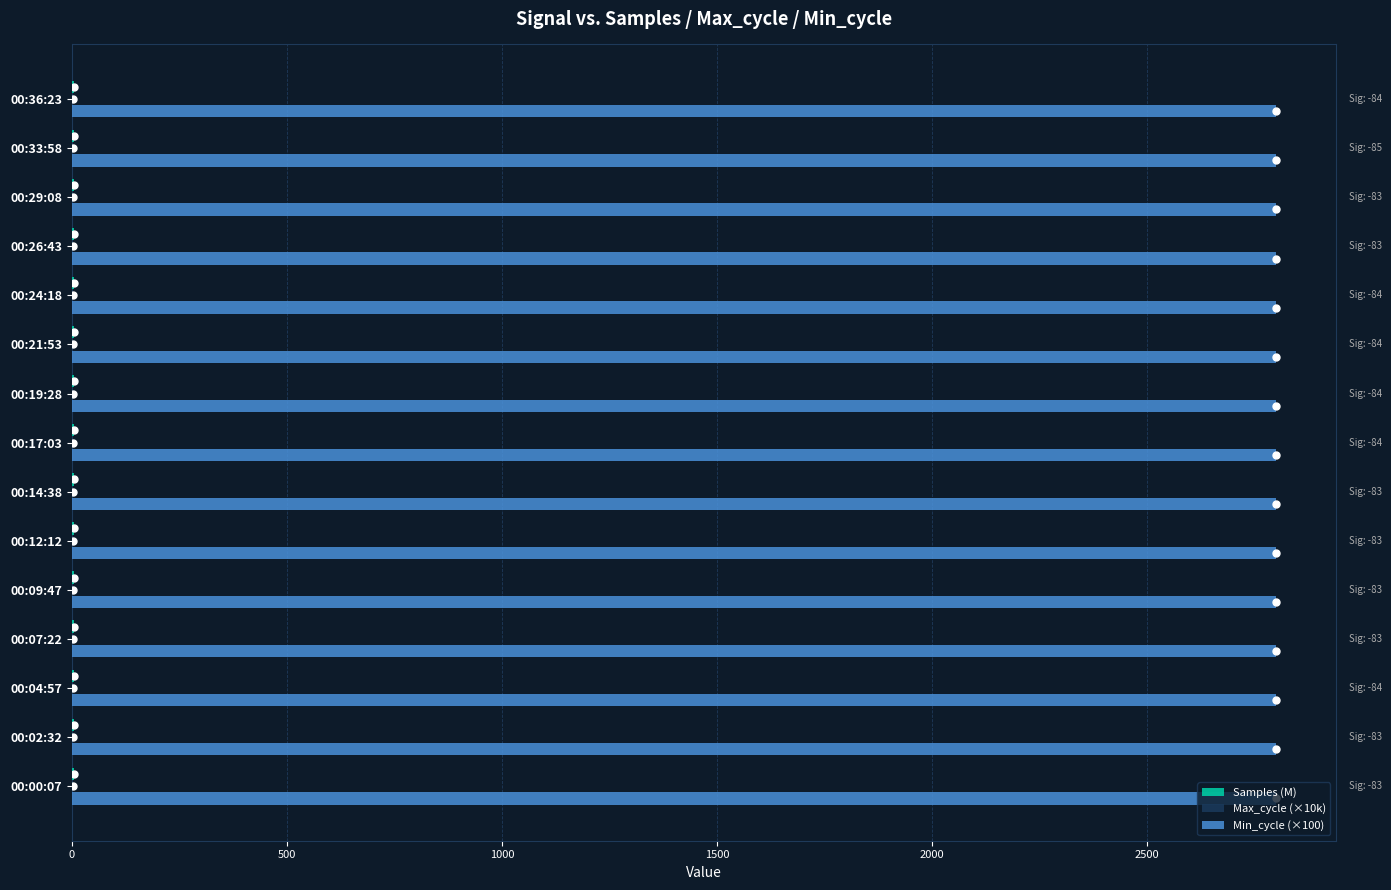

What is the maximum value shown in the chart?

2800.0